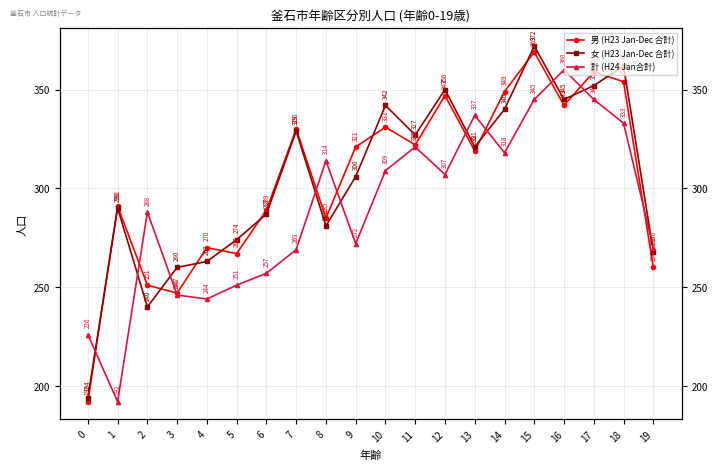

True or false: 男 (H23 Jan-Dec 合計) and 女 (H23 Jan-Dec 合計) cross at least once.

True